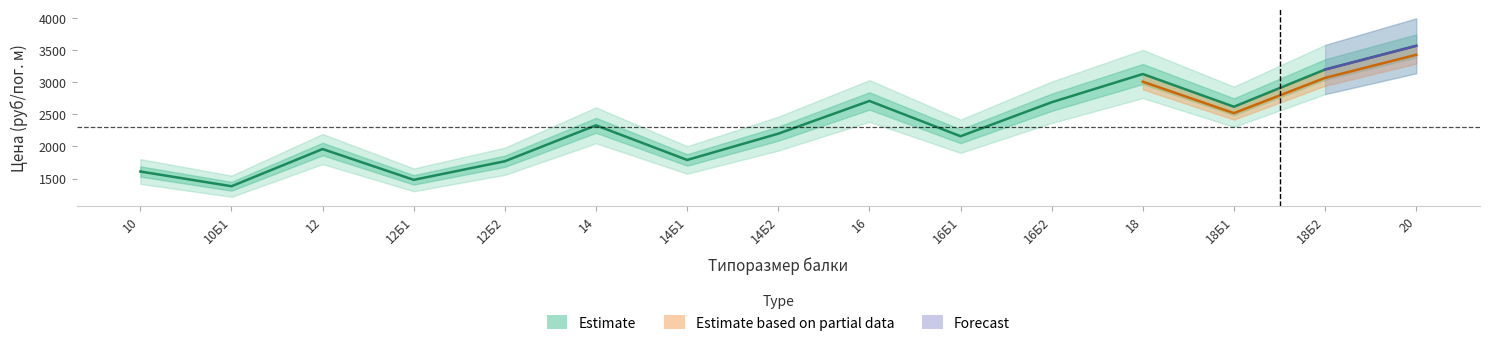

Reading left to right, list all the values displayed in this chart.

1610	1380	1960	1480	1770	2330	1790	2200	2710	2160	2690	3130	2620	3200	3570